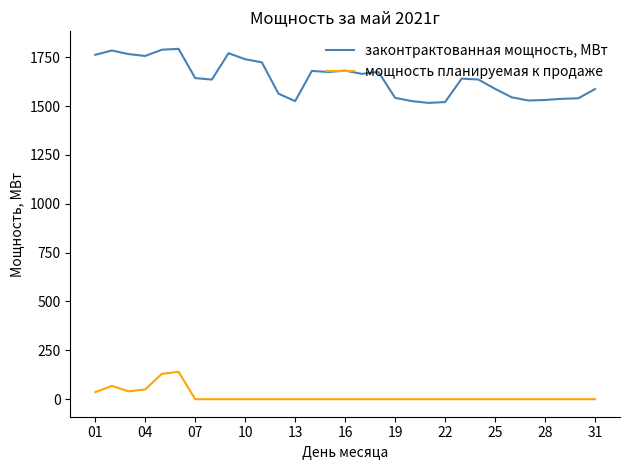

What is the difference between the maximum and minimum values in the мощность планируемая к продаже series?

140.0